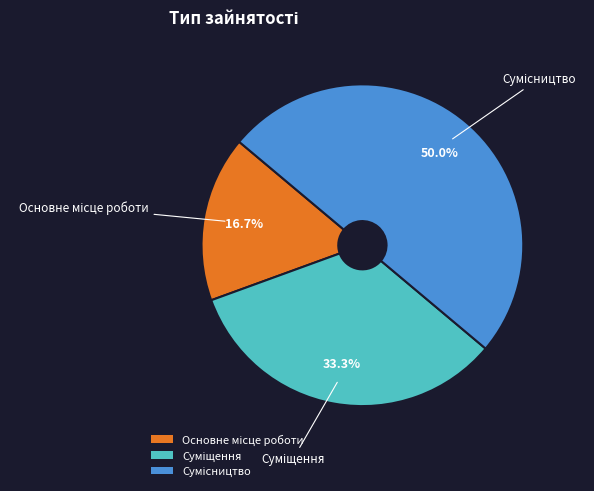

Combined, do Суміщення and Сумісництво account for over 50%?

Yes